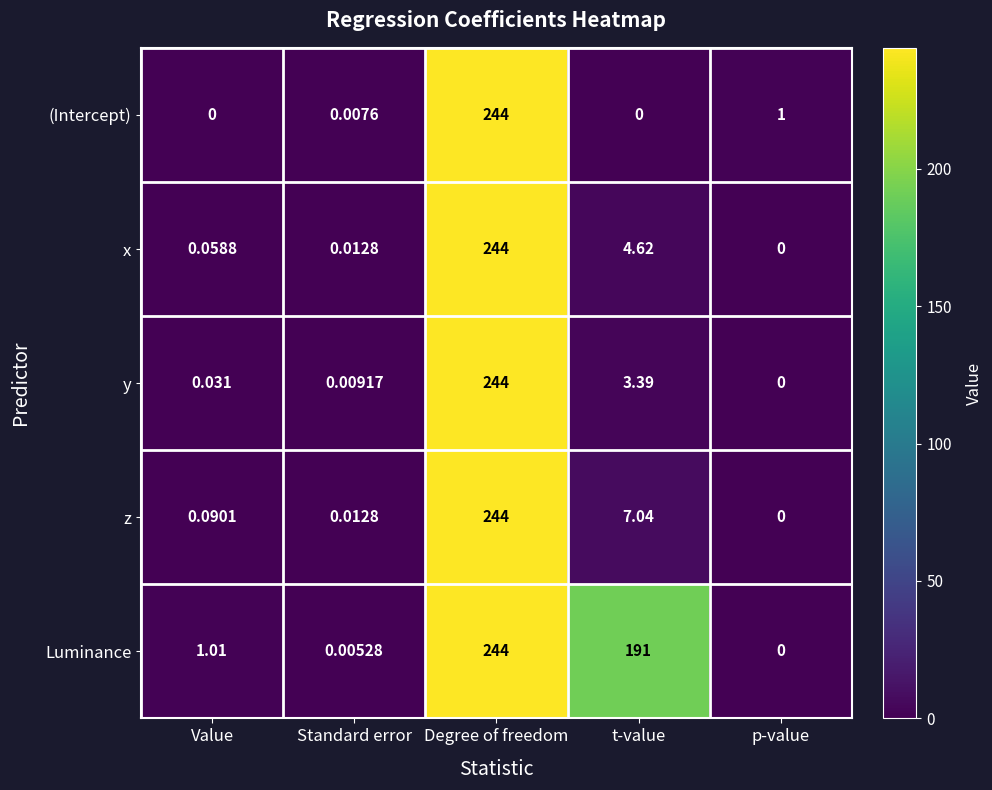

At Value, list the series in order from largest to smallest.

Luminance, z, x, y, (Intercept)